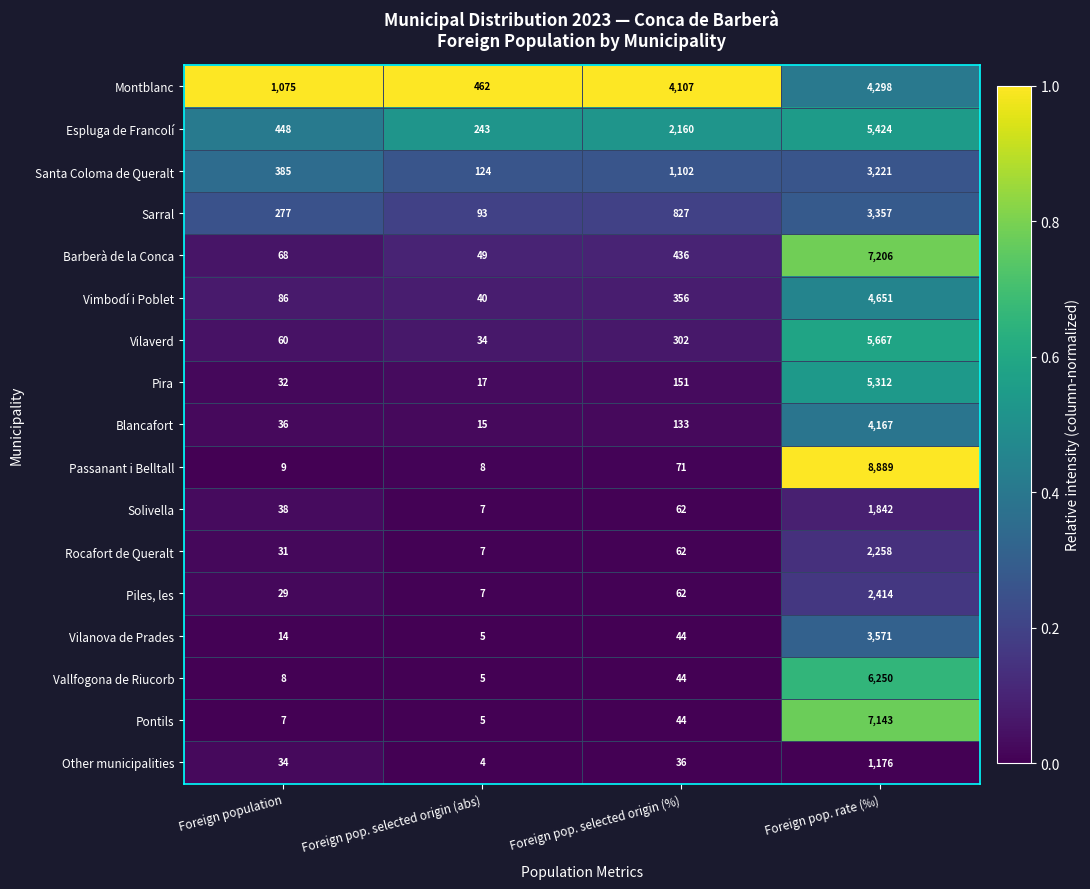

Where is Vimbodí i Poblet nearest to the value 2345?

Foreign pop. selected origin (%)